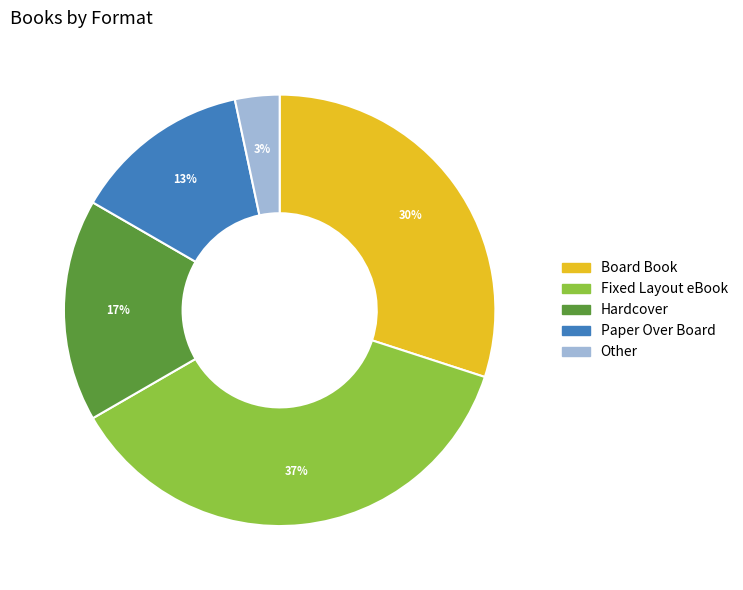

Is the sum of Hardcover and Paper Over Board greater than half?

No